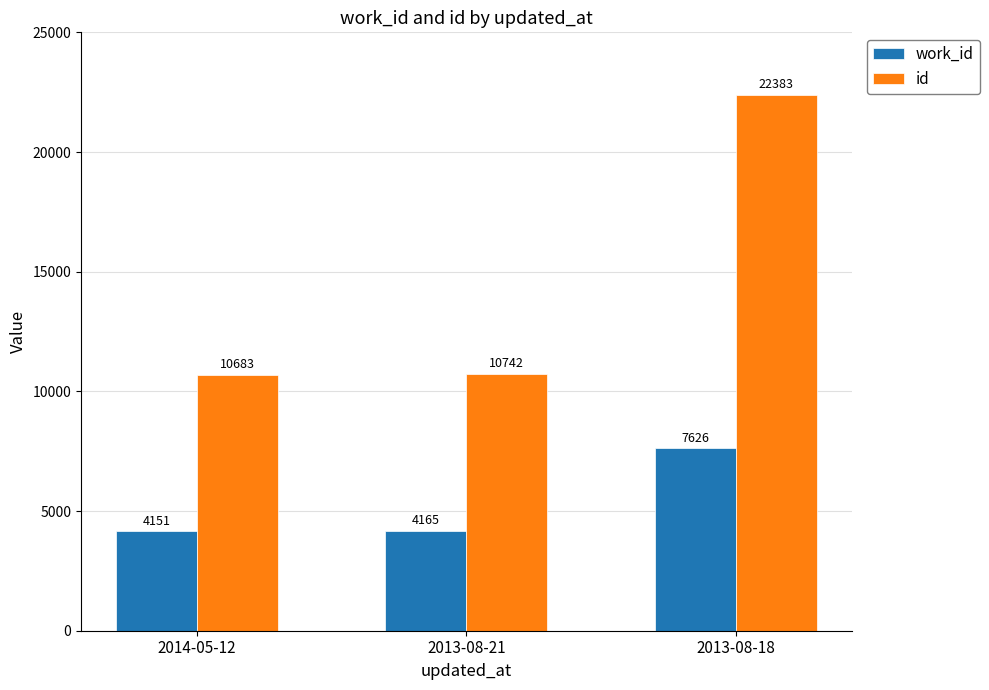

Is it true that id equals 14368 at 2014-05-12?

False